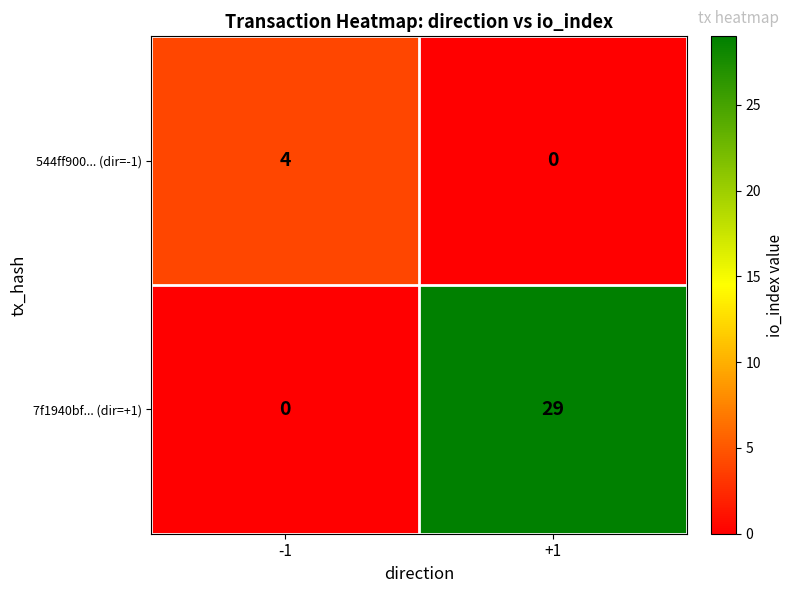

The 544ff900... (dir=-1) series shows -1 at +1. True or false?

False